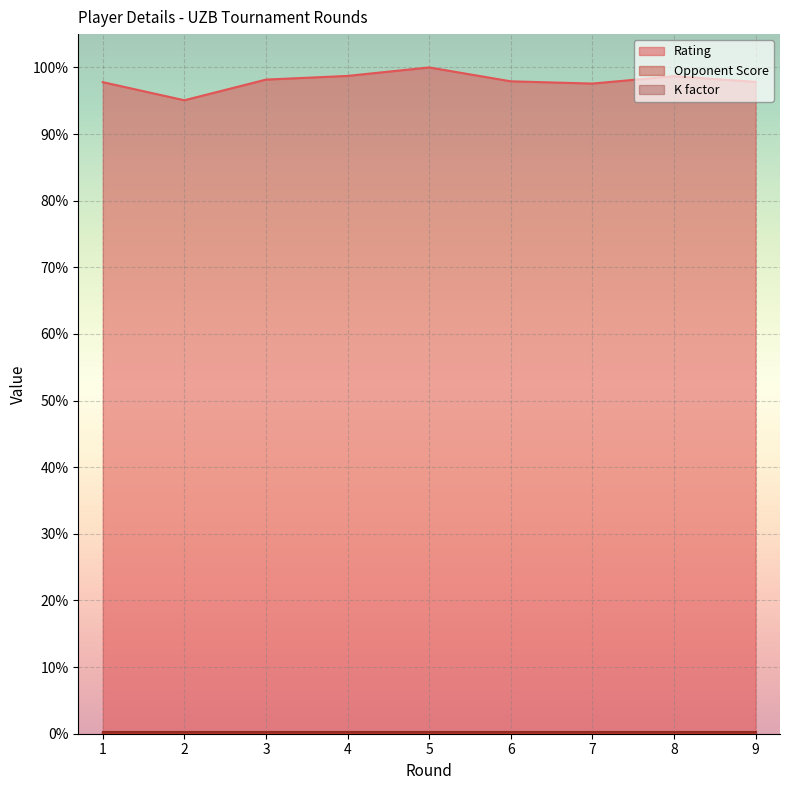

Count the Rating values in the range 0 to 1.

9